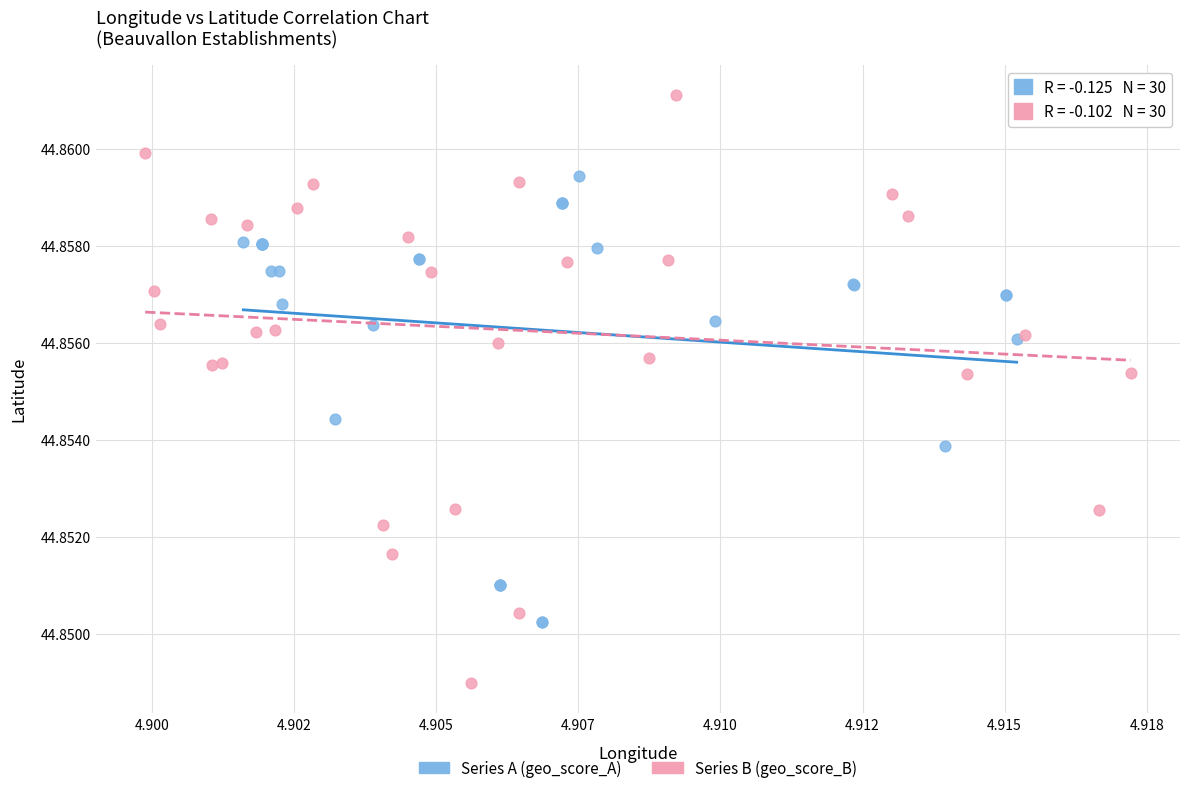

Which series contains the highest Y value?

Series B (geo_score_B)